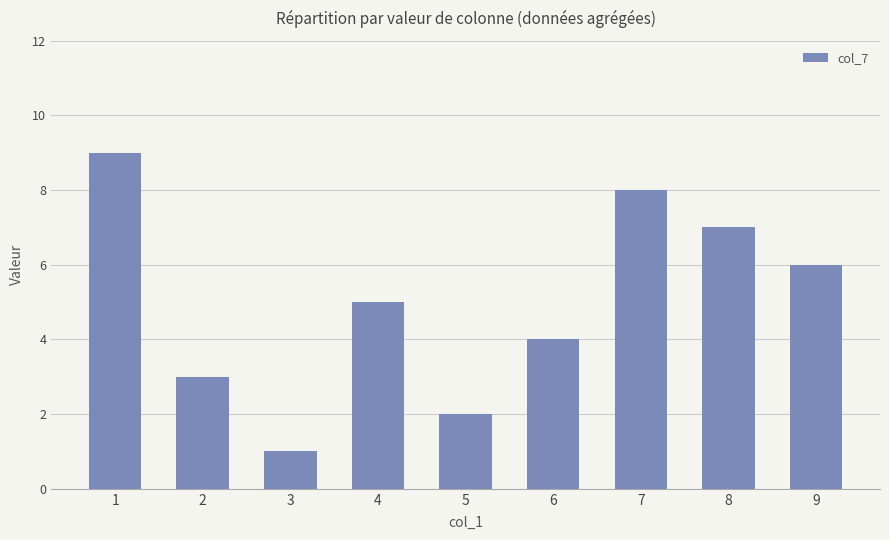

What is the value of the 4th bar from the left?

5